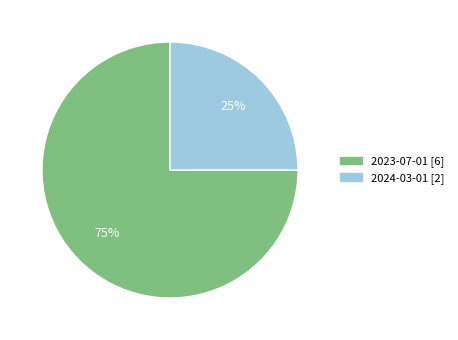

True or false: 2023-07-01 accounts for 75% of the total.

True